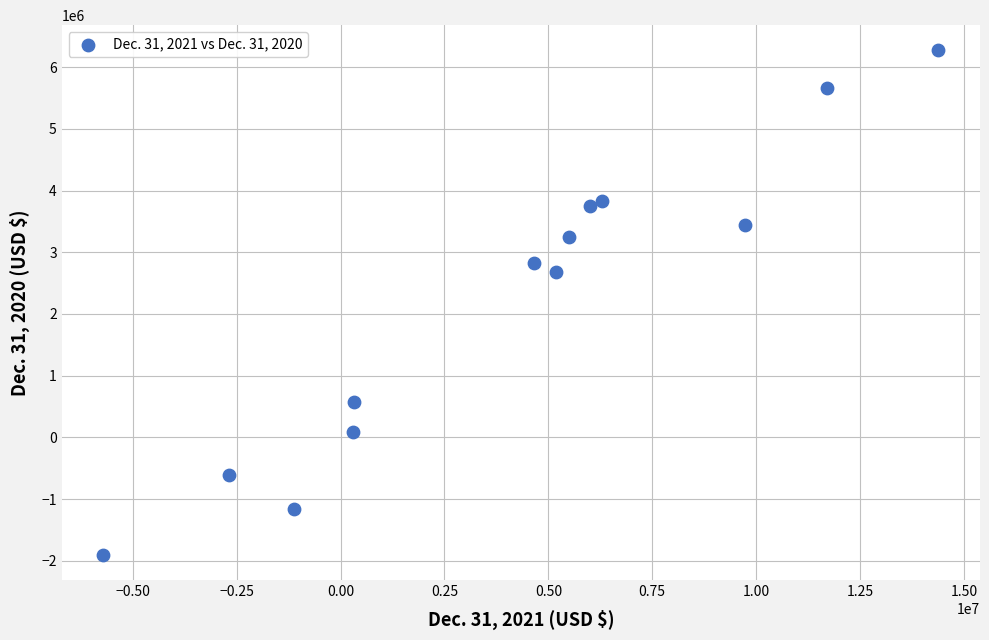

What is the range of Y values (max minus min)?

8172900